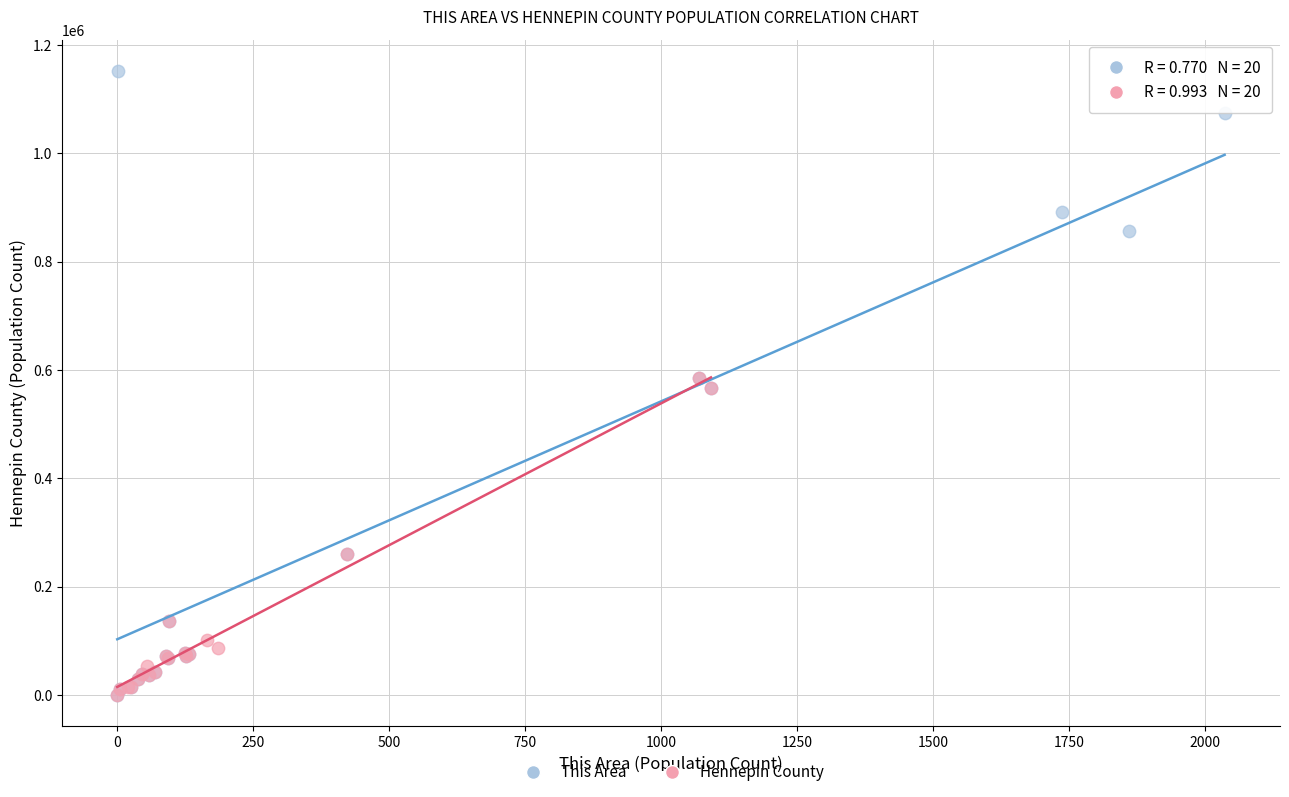

Which series reaches the maximum Y coordinate?

This Area